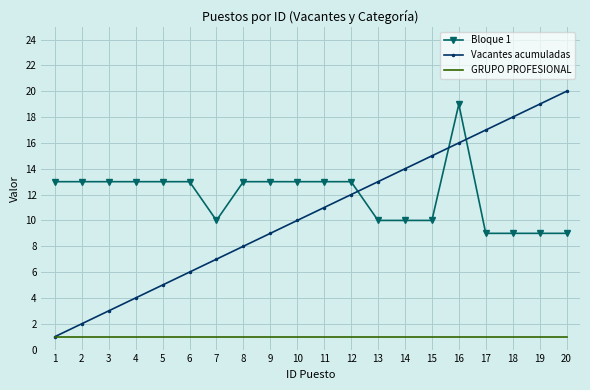

What is the sum of the Vacantes acumuladas values at 12 and 8?

20